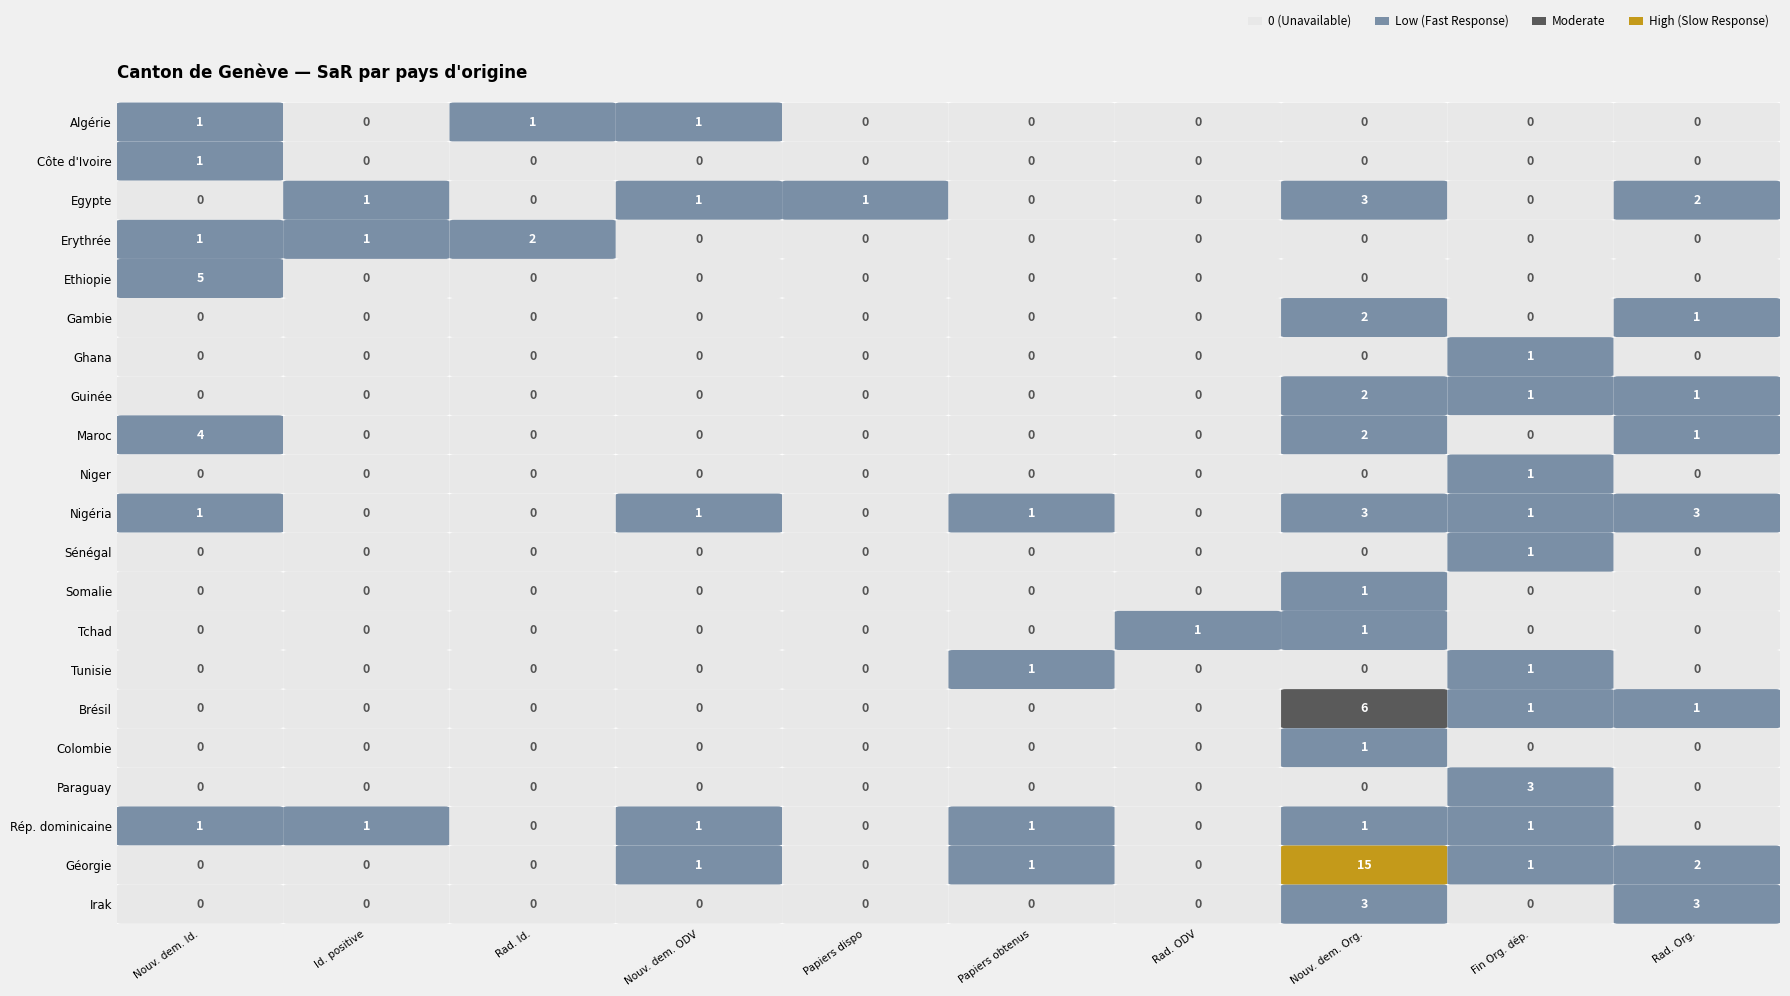

Reading right to left, extract all data points from this chart.

Algérie: 16=0	15=0	14=0	13=0	12=0	11=0	10=0	9=0	8=0	7=0	6=0	5=0	4=1	3=1	2=0	1=0	0=1
Côte d'Ivoire: 16=0	15=0	14=0	13=0	12=0	11=0	10=0	9=0	8=0	7=0	6=0	5=0	4=0	3=0	2=0	1=0	0=1
Egypte: 16=2	15=0	14=3	13=0	12=0	11=0	10=0	9=0	8=0	7=0	6=0	5=1	4=1	3=0	2=0	1=1	0=0
Erythrée: 16=0	15=0	14=0	13=0	12=0	11=0	10=0	9=0	8=0	7=0	6=0	5=0	4=0	3=2	2=0	1=1	0=1
Ethiopie: 16=0	15=0	14=0	13=0	12=0	11=0	10=0	9=0	8=0	7=0	6=0	5=0	4=0	3=0	2=0	1=0	0=5
Gambie: 16=1	15=0	14=2	13=0	12=0	11=0	10=0	9=0	8=0	7=0	6=0	5=0	4=0	3=0	2=0	1=0	0=0
Ghana: 16=0	15=1	14=0	13=0	12=0	11=0	10=0	9=0	8=0	7=0	6=0	5=0	4=0	3=0	2=0	1=0	0=0
Guinée: 16=1	15=1	14=2	13=0	12=0	11=0	10=0	9=0	8=0	7=0	6=0	5=0	4=0	3=0	2=0	1=0	0=0
Maroc: 16=1	15=0	14=2	13=0	12=0	11=0	10=0	9=0	8=0	7=0	6=0	5=0	4=0	3=0	2=0	1=0	0=4
Niger: 16=0	15=1	14=0	13=0	12=0	11=0	10=0	9=0	8=0	7=0	6=0	5=0	4=0	3=0	2=0	1=0	0=0
Nigéria: 16=3	15=1	14=3	13=0	12=0	11=0	10=0	9=0	8=0	7=1	6=0	5=0	4=1	3=0	2=0	1=0	0=1
Sénégal: 16=0	15=1	14=0	13=0	12=0	11=0	10=0	9=0	8=0	7=0	6=0	5=0	4=0	3=0	2=0	1=0	0=0
Somalie: 16=0	15=0	14=1	13=0	12=0	11=0	10=0	9=0	8=0	7=0	6=0	5=0	4=0	3=0	2=0	1=0	0=0
Tchad: 16=0	15=0	14=1	13=0	12=0	11=0	10=0	9=1	8=0	7=0	6=0	5=0	4=0	3=0	2=0	1=0	0=0
Tunisie: 16=0	15=1	14=0	13=0	12=0	11=0	10=0	9=0	8=0	7=1	6=0	5=0	4=0	3=0	2=0	1=0	0=0
Brésil: 16=1	15=1	14=6	13=0	12=0	11=0	10=0	9=0	8=0	7=0	6=0	5=0	4=0	3=0	2=0	1=0	0=0
Colombie: 16=0	15=0	14=1	13=0	12=0	11=0	10=0	9=0	8=0	7=0	6=0	5=0	4=0	3=0	2=0	1=0	0=0
Paraguay: 16=0	15=3	14=0	13=0	12=0	11=0	10=0	9=0	8=0	7=0	6=0	5=0	4=0	3=0	2=0	1=0	0=0
Rép. dominicaine: 16=0	15=1	14=1	13=0	12=0	11=0	10=0	9=0	8=0	7=1	6=0	5=0	4=1	3=0	2=0	1=1	0=1
Géorgie: 16=2	15=1	14=15	13=0	12=0	11=0	10=0	9=0	8=0	7=1	6=0	5=0	4=1	3=0	2=0	1=0	0=0
Irak: 16=3	15=0	14=3	13=0	12=0	11=0	10=0	9=0	8=0	7=0	6=0	5=0	4=0	3=0	2=0	1=0	0=0